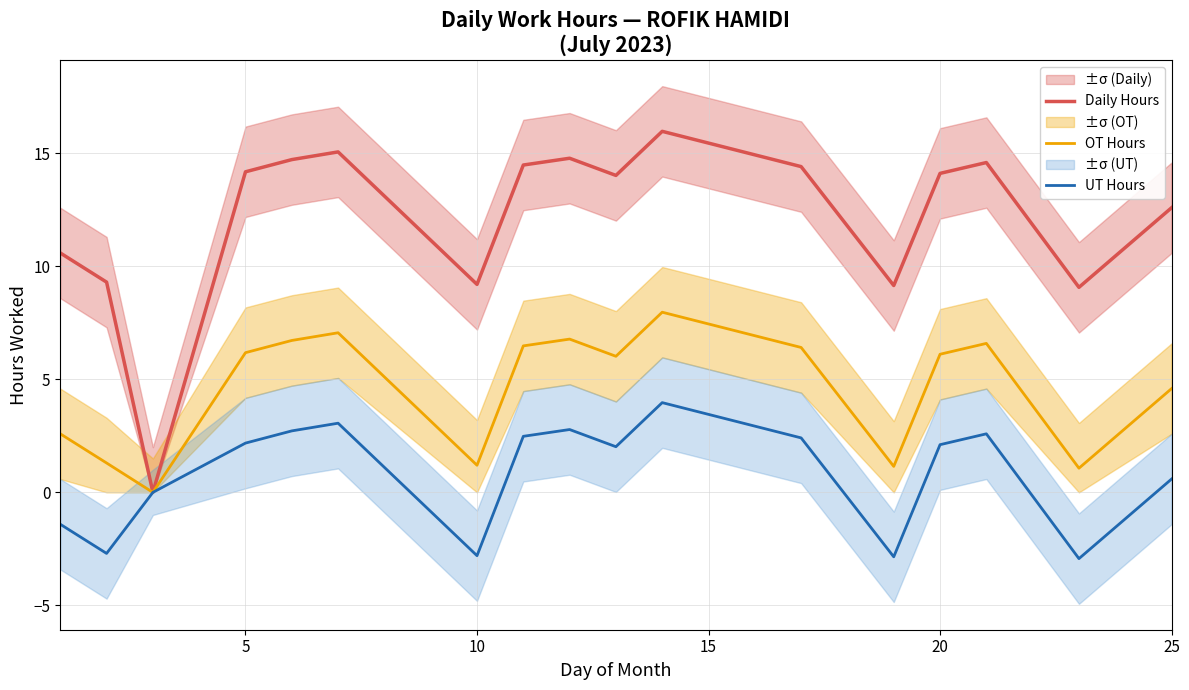

What is the minimum value for UT Hours?

-2.9